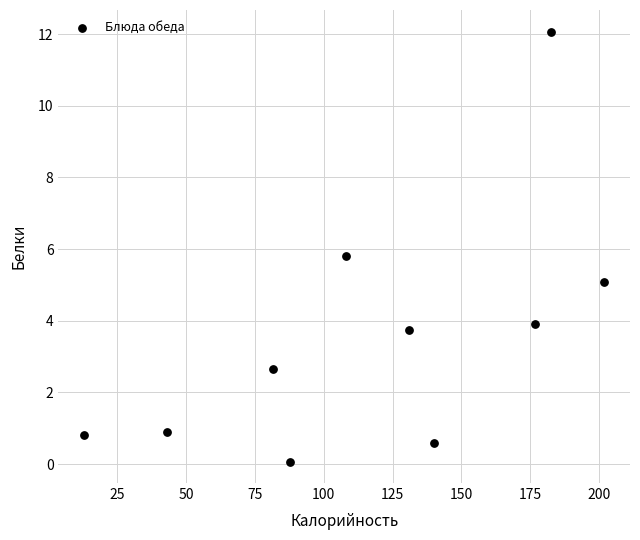

What Y value in the scatter plot is closest to 6?

5.8